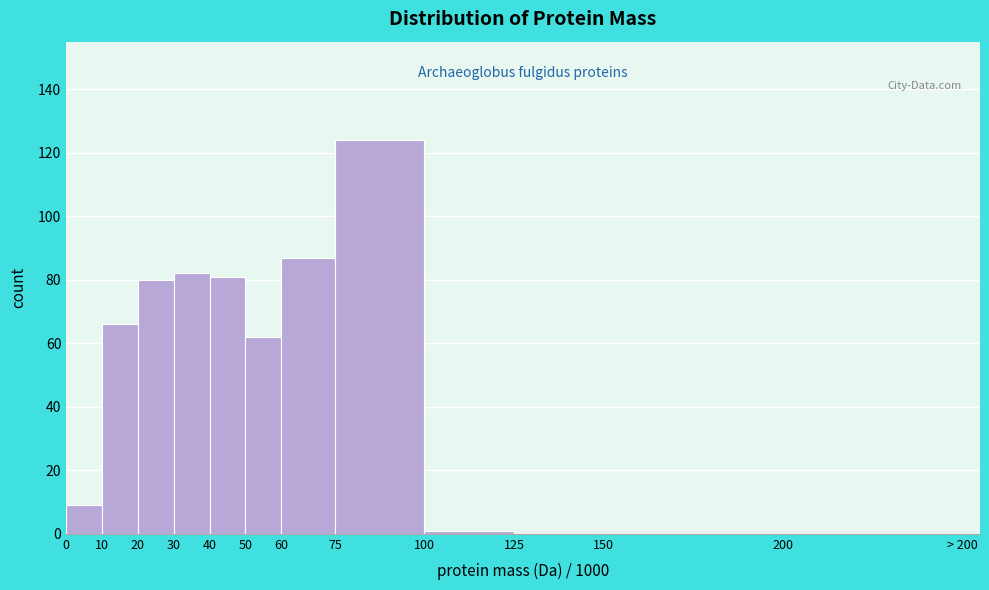

Reading left to right, what are all the values shown in this chart?

0=9	10=66	20=80	30=82	40=81	50=62	60=87	75=124	100=1	125=0	150=0	200=0